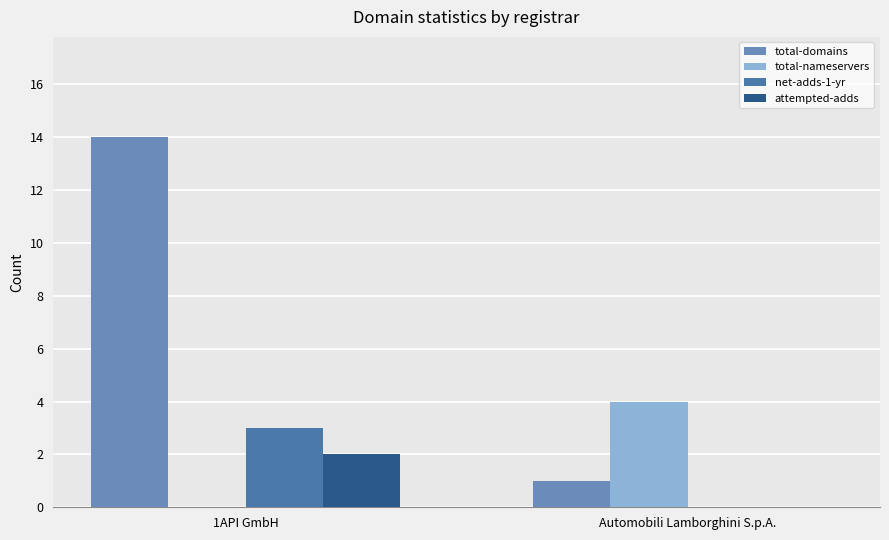

What is the sum of all net-adds-1-yr values?

3